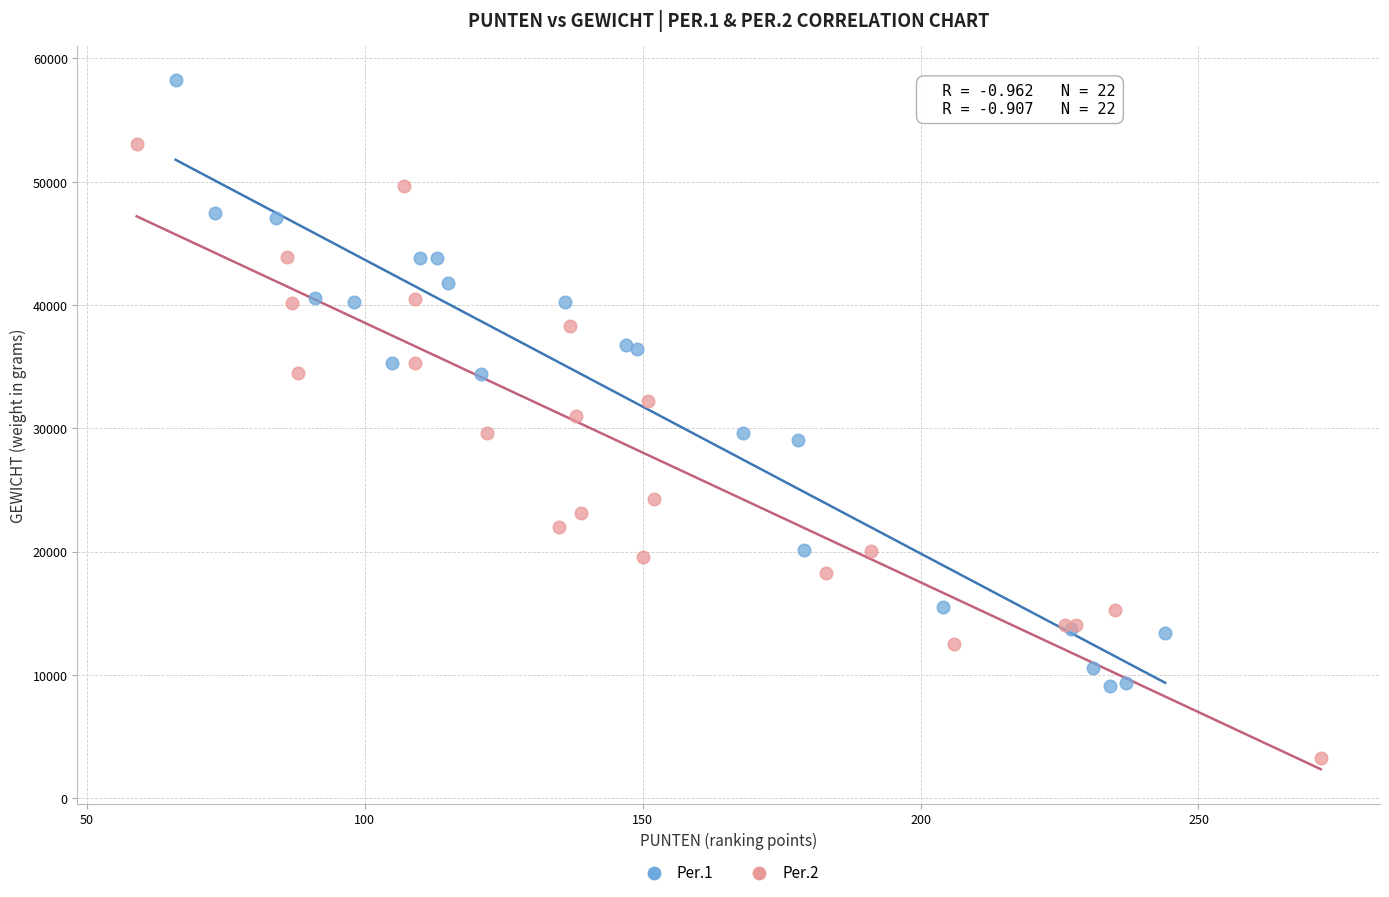

Which series contains the lowest Y value?

Per.2